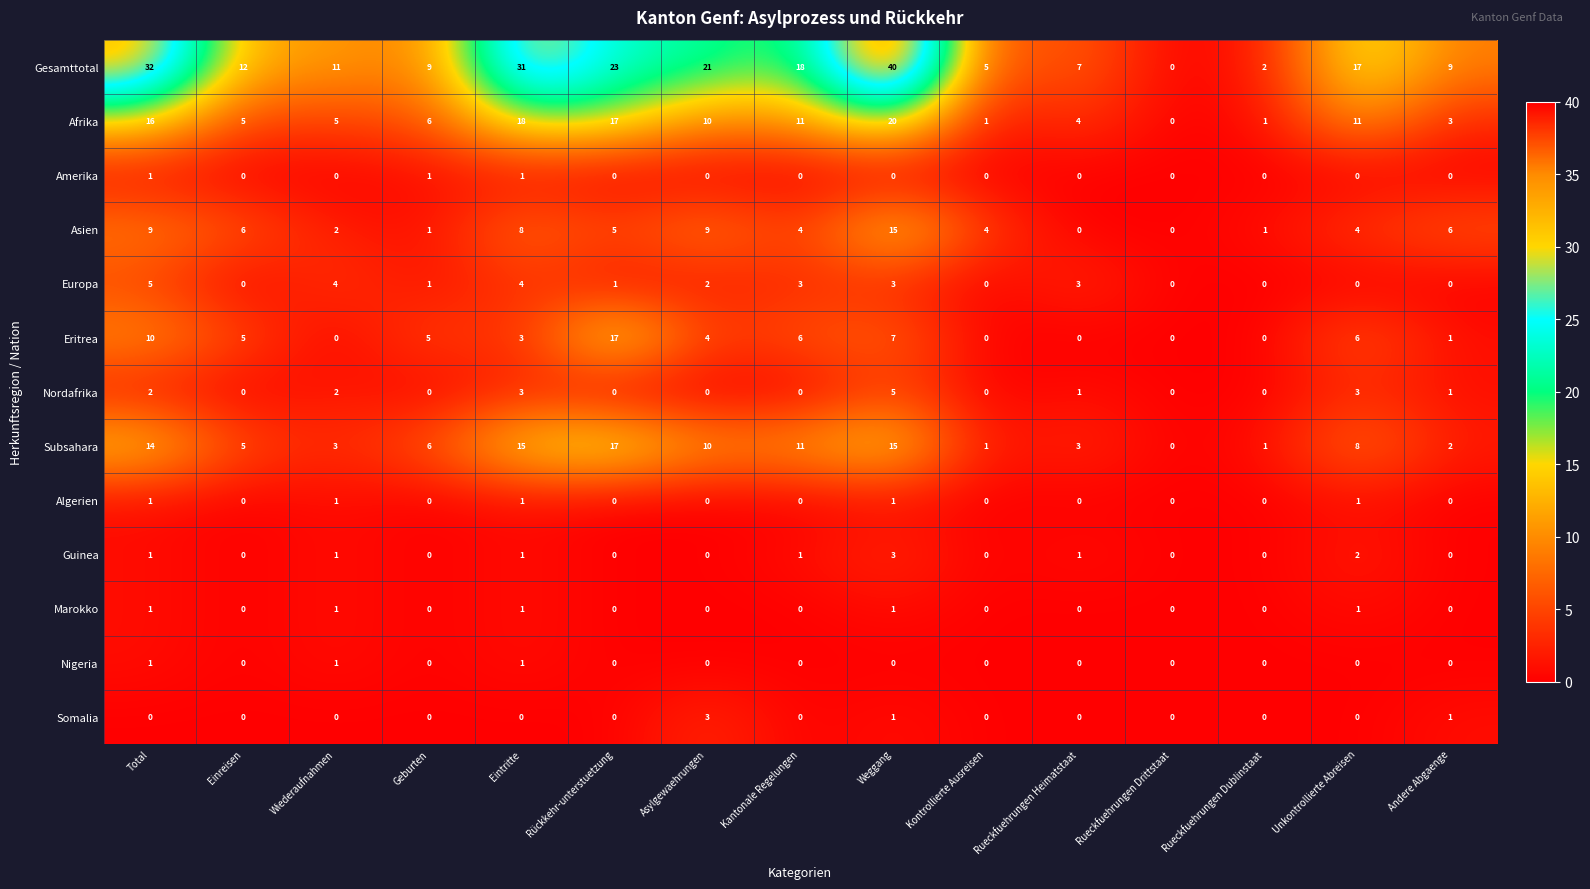

What is the sum of all Eritrea values?

64